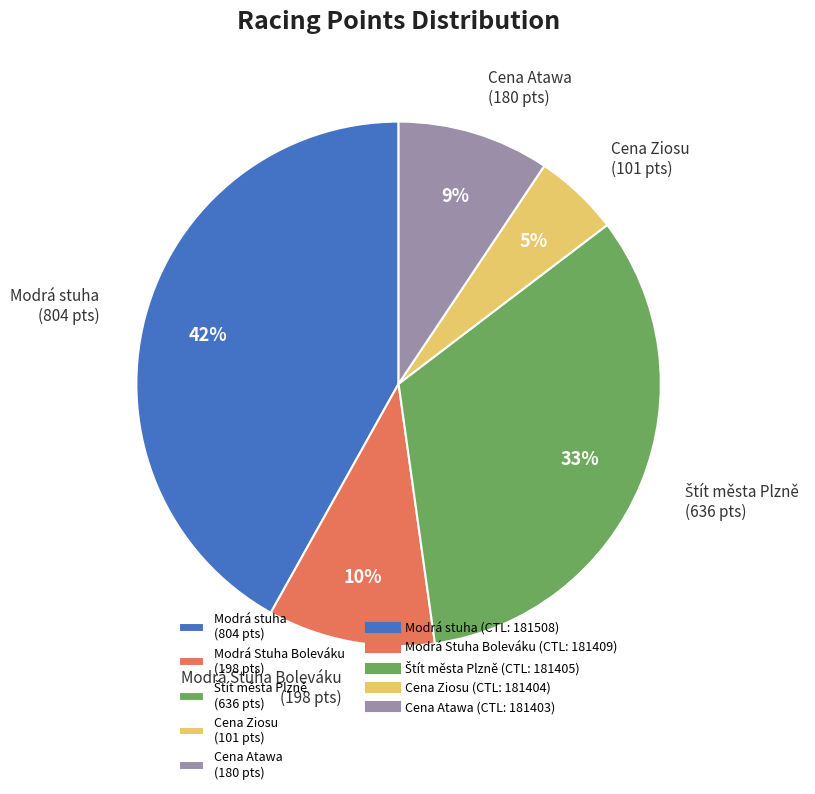

Do Modrá stuha (804 pts) and Cena Atawa (180 pts) together represent more than half of the pie?

Yes